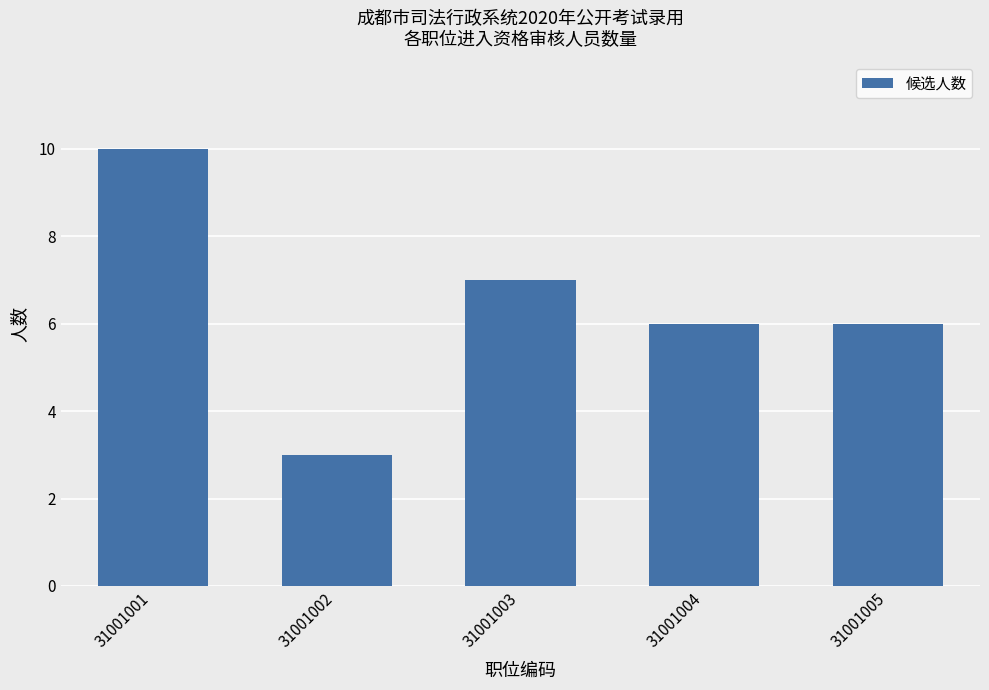

What is the difference between the values at 31001004 and 31001002?

3